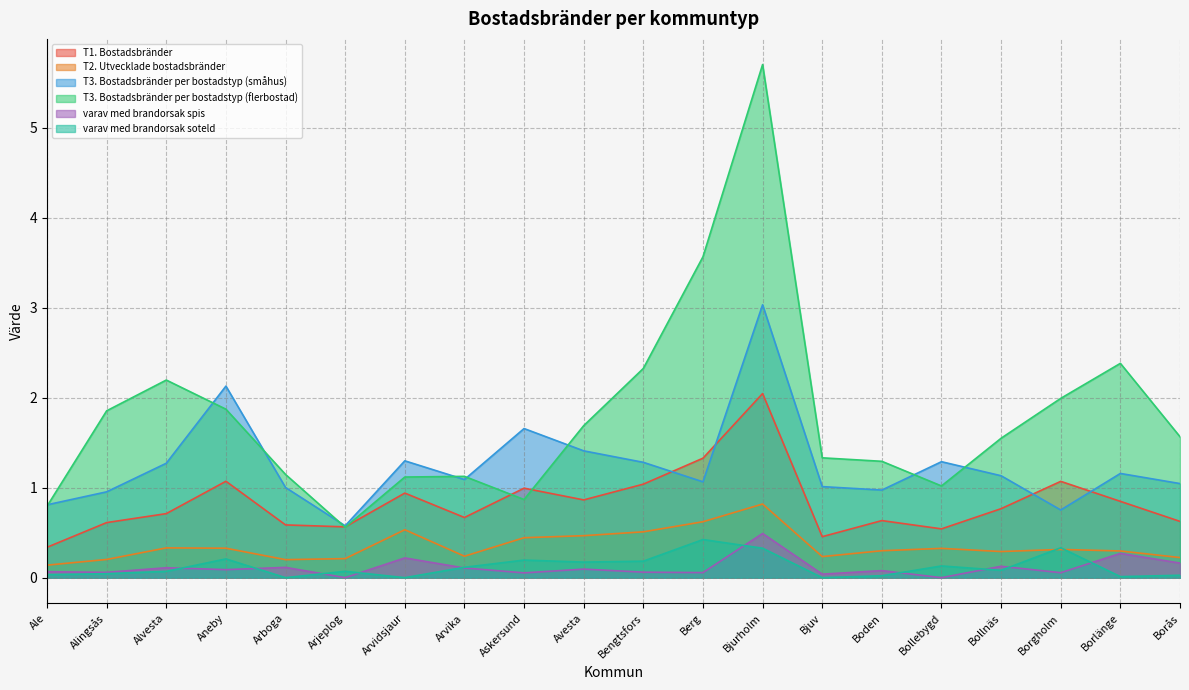

What are all the series names shown in the legend?

T1. Bostadsbränder, T2. Utvecklade bostadsbränder, T3. Bostadsbränder per bostadstyp (småhus), T3. Bostadsbränder per bostadstyp (flerbostad), varav med brandorsak spis, varav med brandorsak soteld